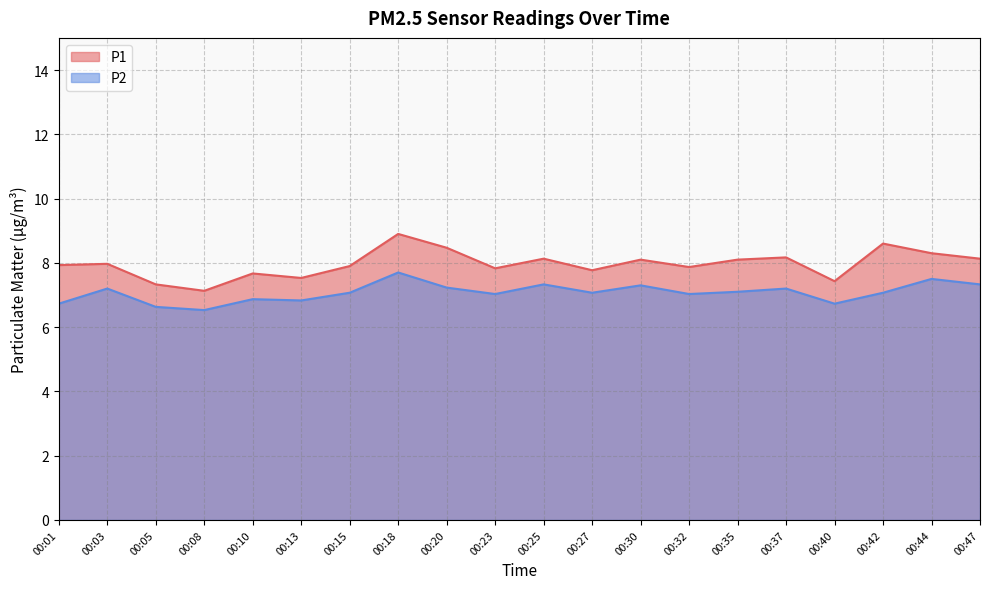

Where is P1 nearest to the value 8?

00:03